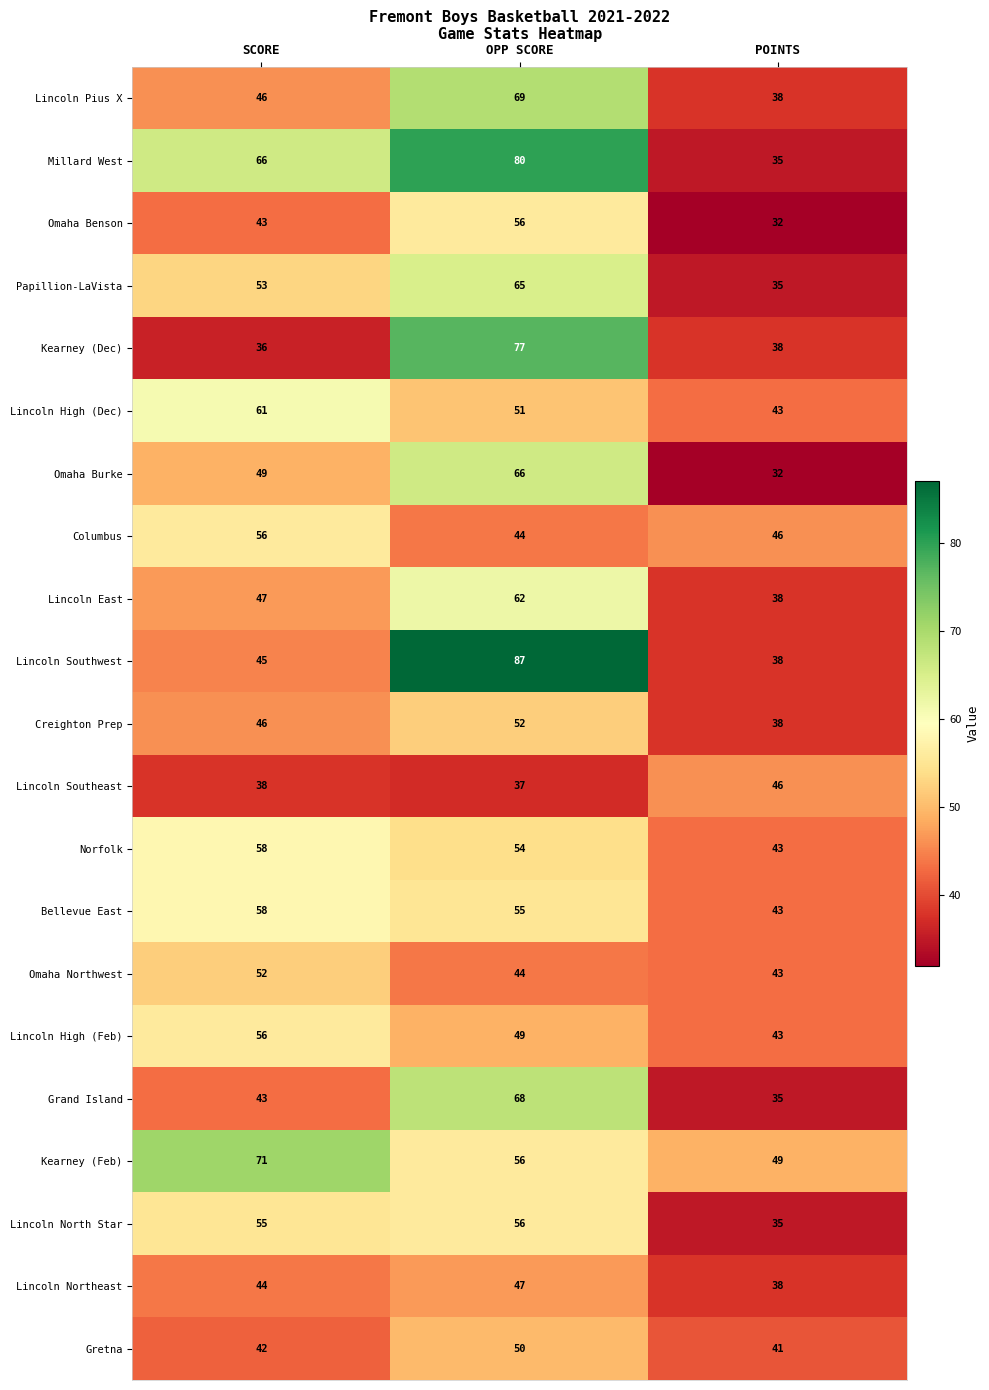

Is it true that Lincoln High (Dec) equals 32 at OPP SCORE?

False